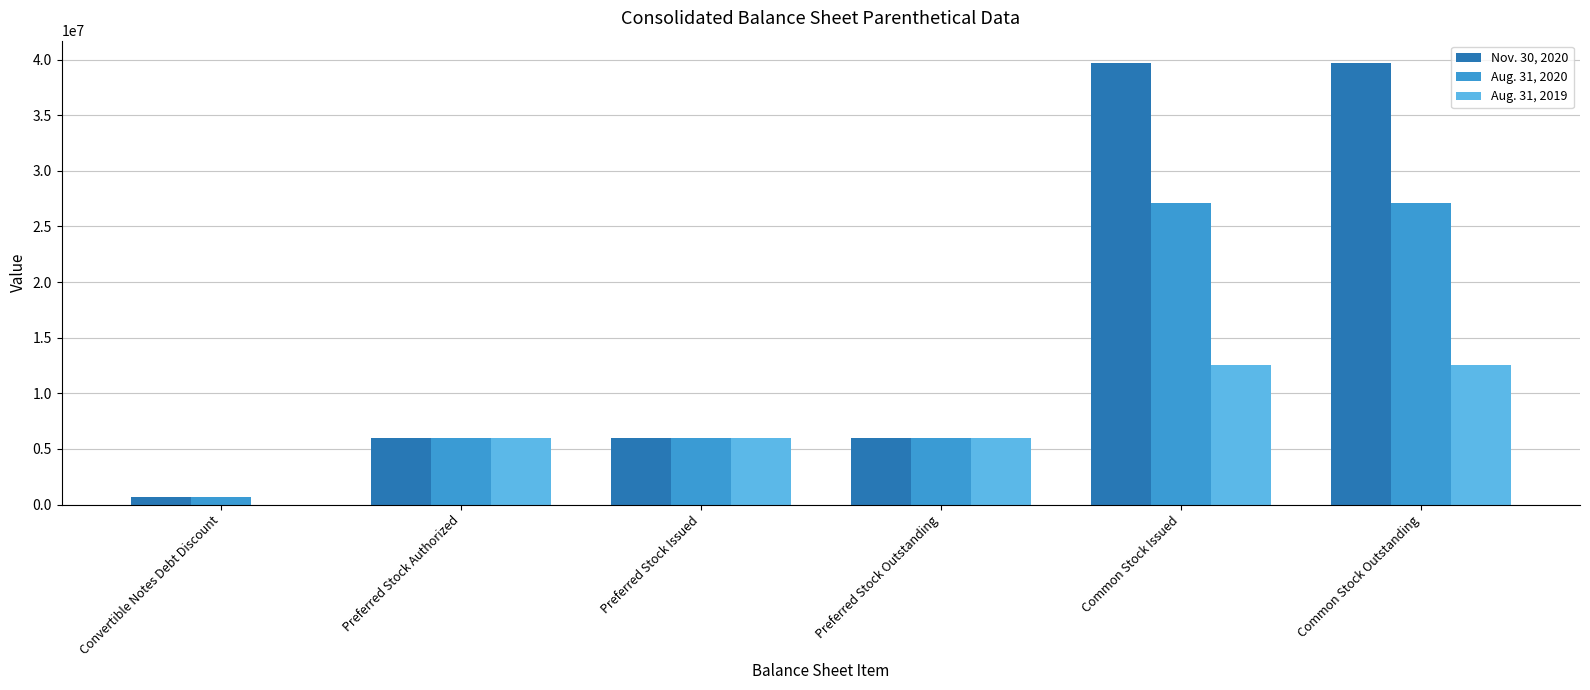

True or false: Aug. 31, 2020 has a value of 3092011 at Preferred Stock Authorized.

False